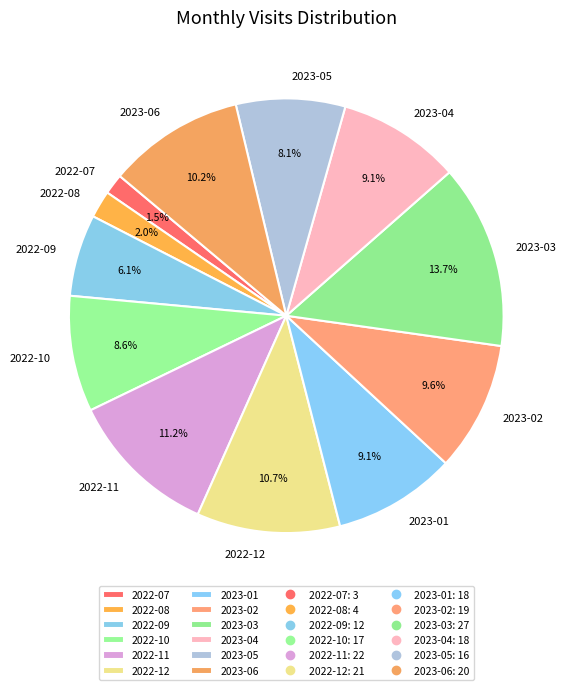

What is the largest slice in the pie chart?

2023-03